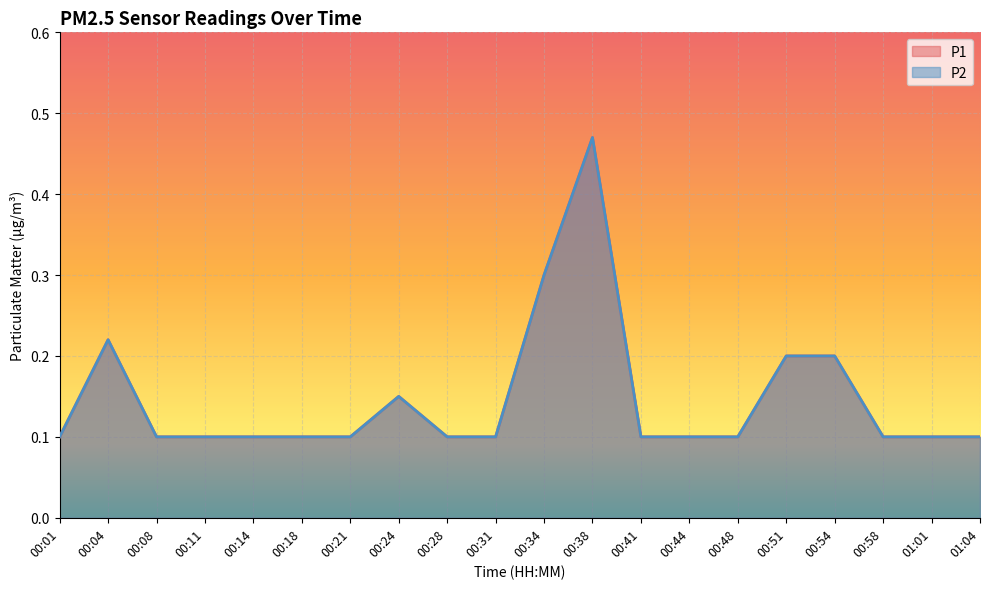

At which label does P2 reach its peak?

00:38